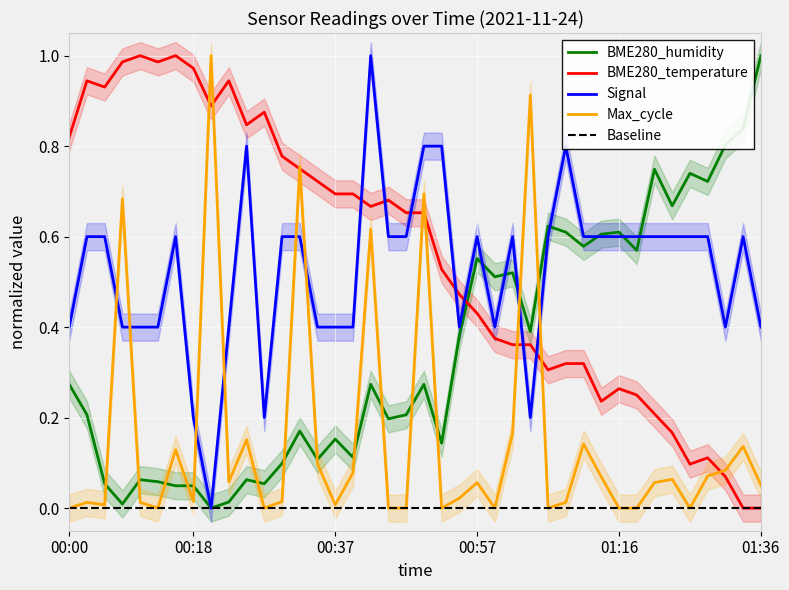

At which label is BME280_temperature closest to 0?

01:33